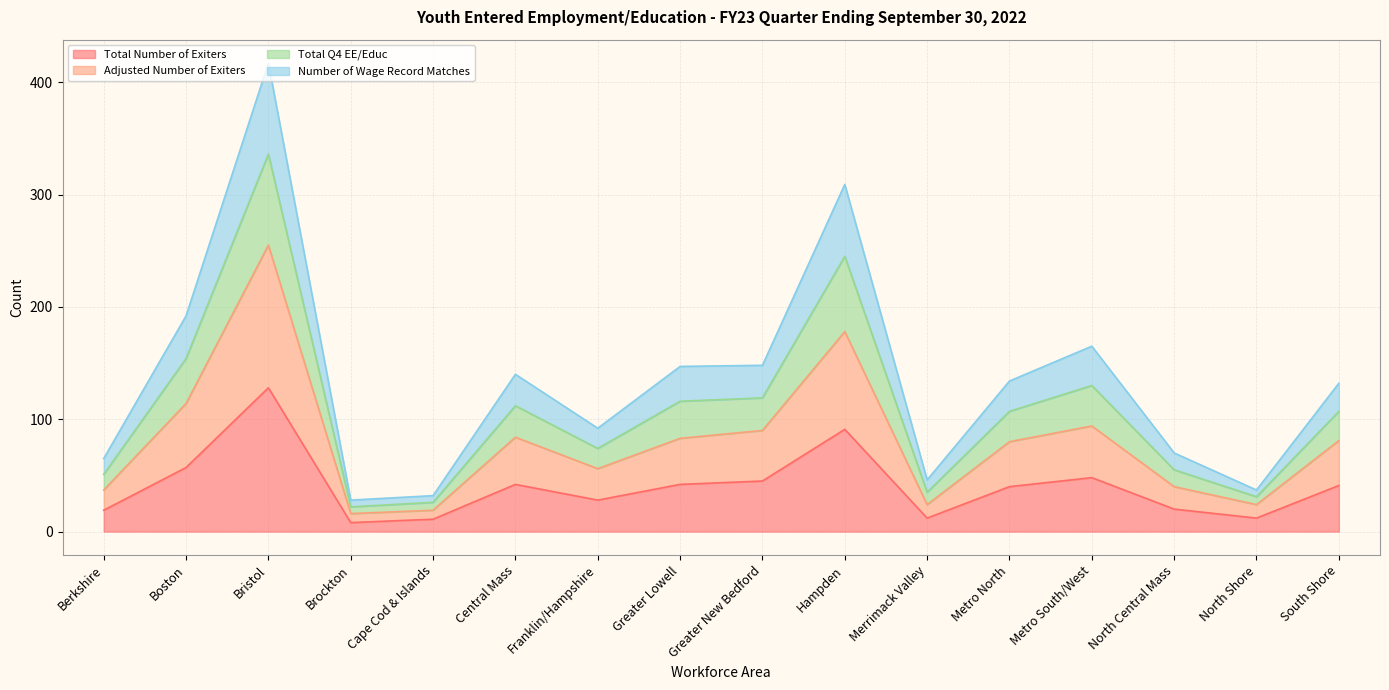

True or false: Total Number of Exiters has a value of 12 at Merrimack Valley.

True